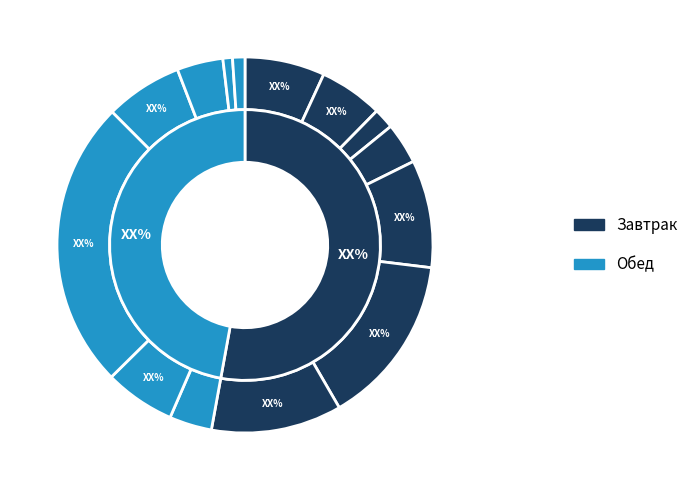

The Борщ slice represents 1% of the pie. True or false?

False